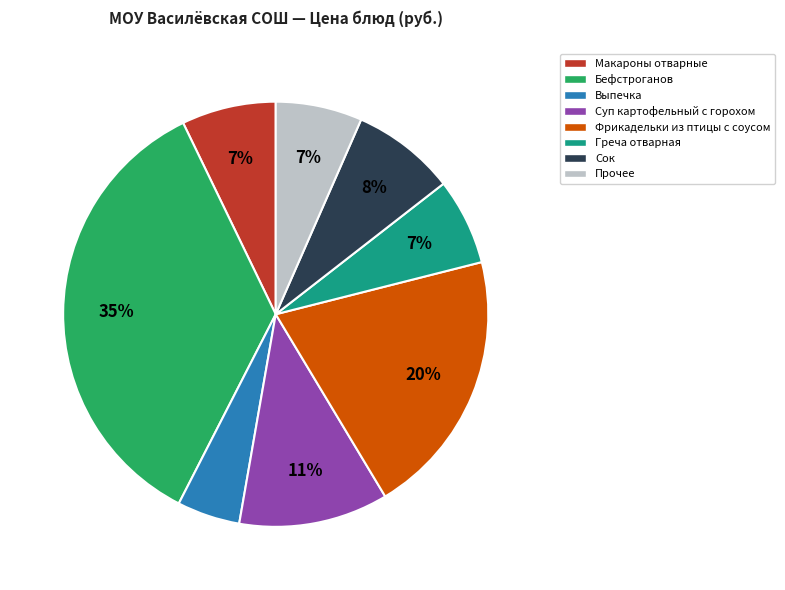

To the nearest percent, what is the average slice percentage?

12%